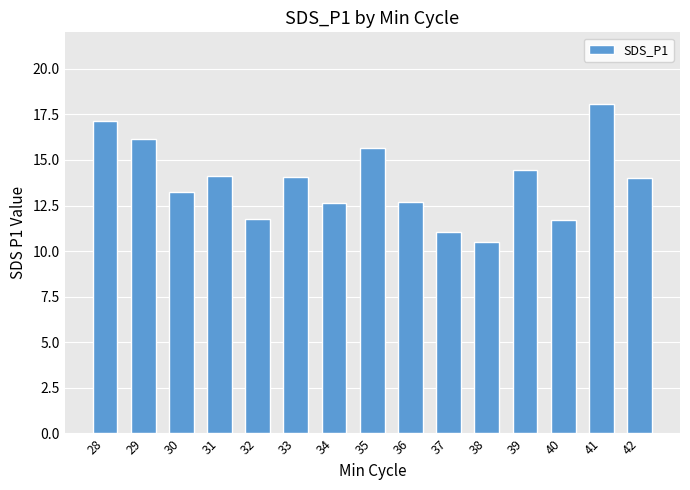

What is the average value?

13.8